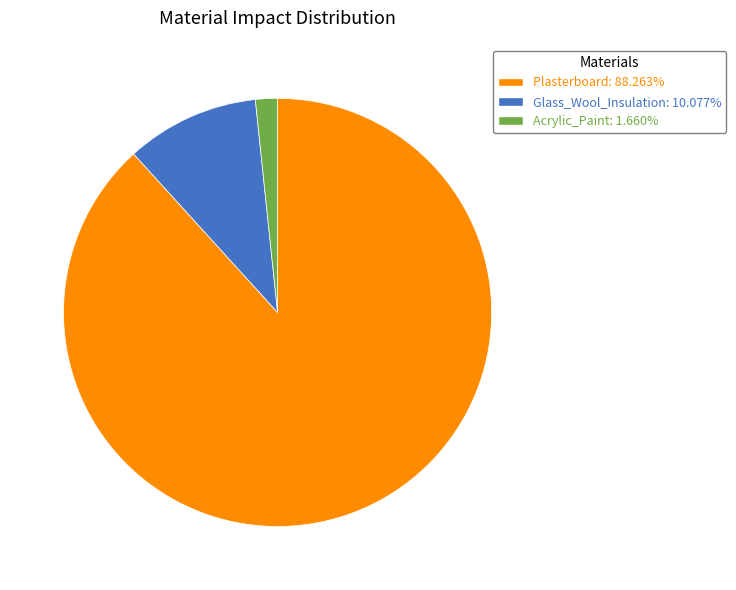

What is the majority slice?

Plasterboard